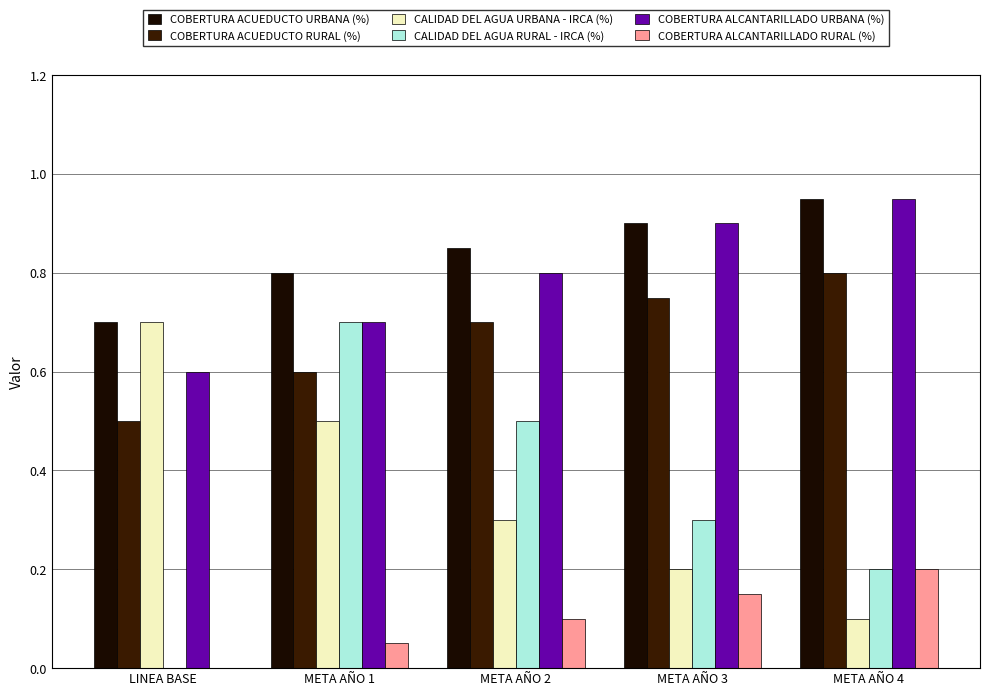

How many series are shown in this chart?

6